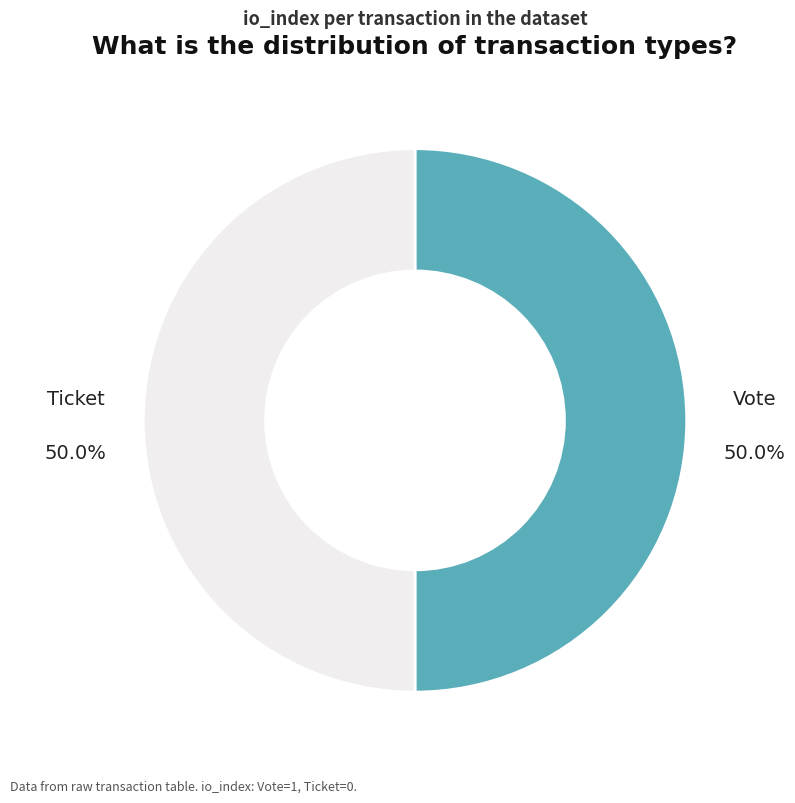

How much of the chart is everything except Ticket?

50.0%